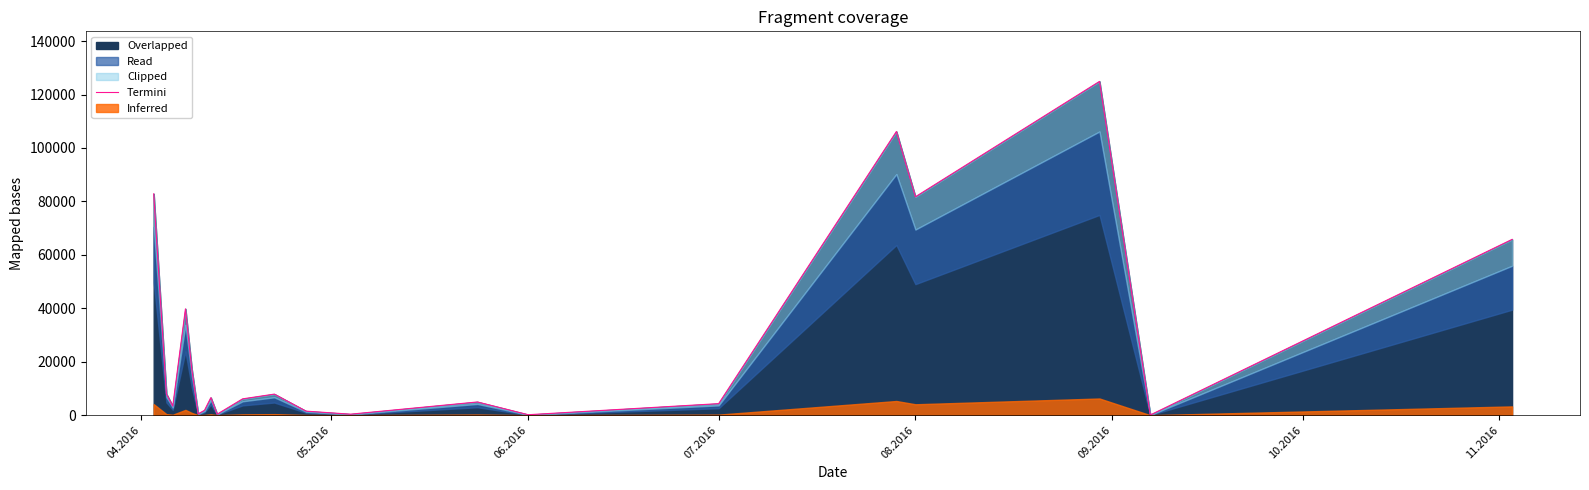

What is the highest value of the Overlapped series?

124904.8